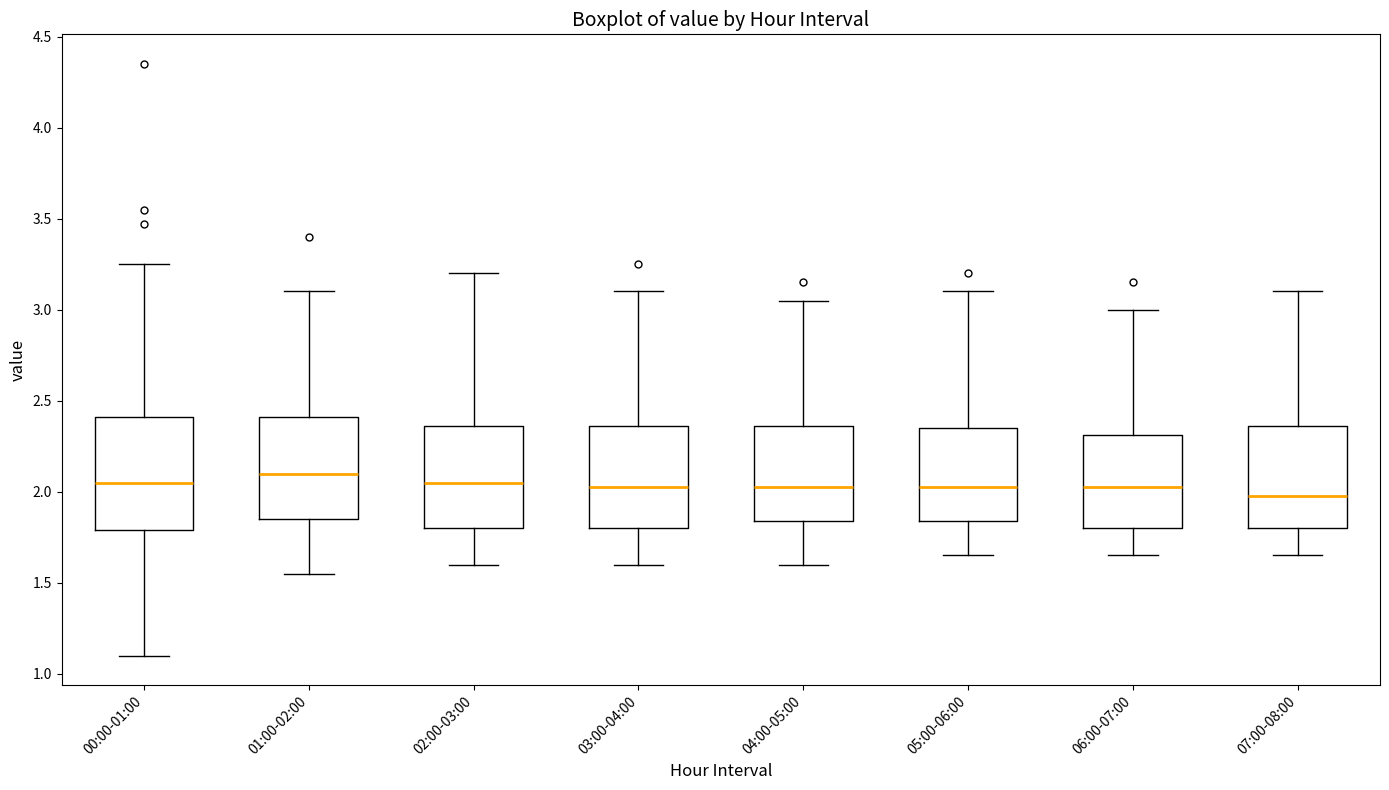

Reading left to right, transcribe this box plot: for each box, give where its median line is, the range the box spans, and where its two whiskers end, as read against the y-axis. The values are not printed on the chart, so give them approximately, as read against the axis.

00:00-01:00: median 2.05, box 1.80 to 2.40, whiskers 1.10 to 3.25
01:00-02:00: median 2.10, box 1.85 to 2.40, whiskers 1.55 to 3.10
02:00-03:00: median 2.05, box 1.80 to 2.35, whiskers 1.60 to 3.20
03:00-04:00: median 2.05, box 1.80 to 2.35, whiskers 1.60 to 3.10
04:00-05:00: median 2.05, box 1.85 to 2.35, whiskers 1.60 to 3.05
05:00-06:00: median 2.05, box 1.85 to 2.35, whiskers 1.65 to 3.10
06:00-07:00: median 2.05, box 1.80 to 2.30, whiskers 1.65 to 3.00
07:00-08:00: median 2.00, box 1.80 to 2.35, whiskers 1.65 to 3.10